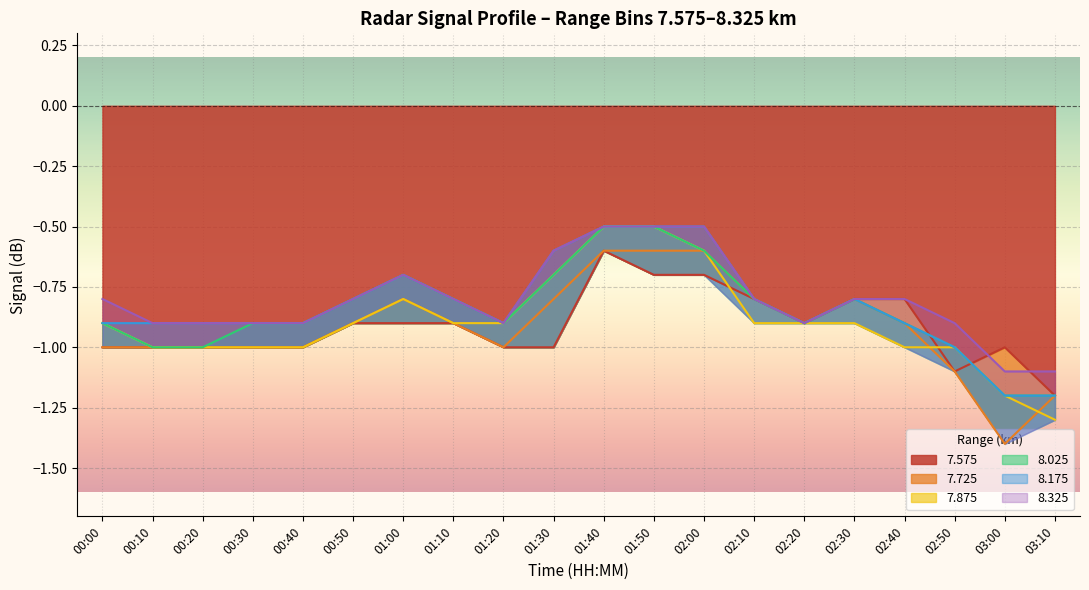

At which label is 7.575 closest to 0?

01:40